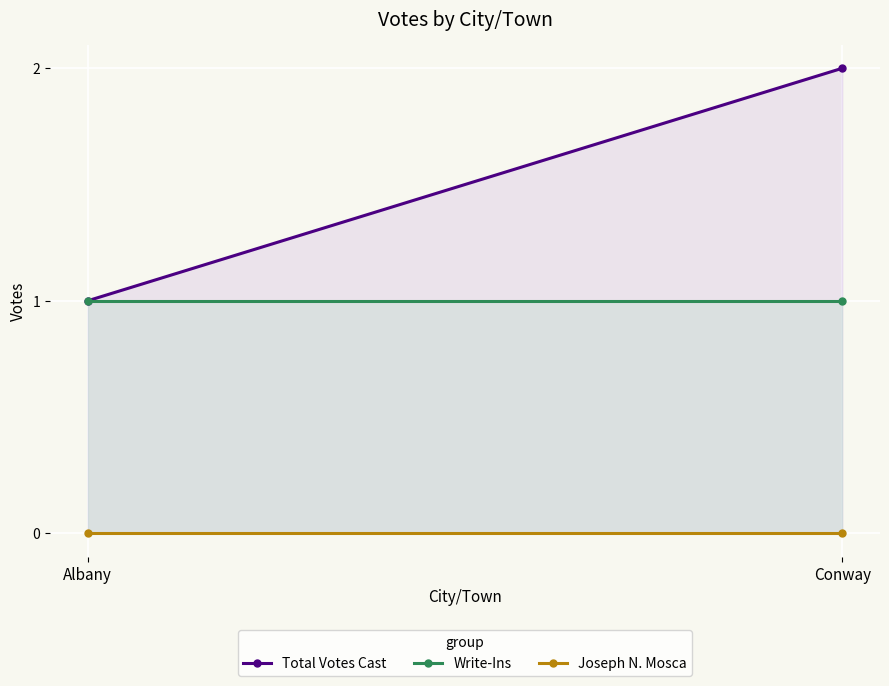

Is the value of Total Votes Cast at Albany greater than the value of Write-Ins at Conway?

No